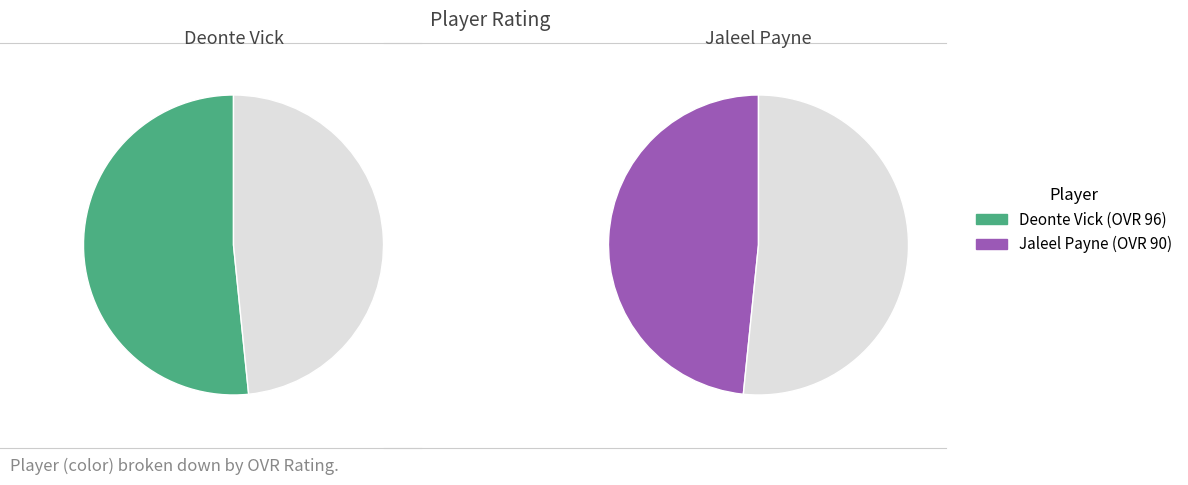

To the nearest percent, what portion does Deonte represent?

52%